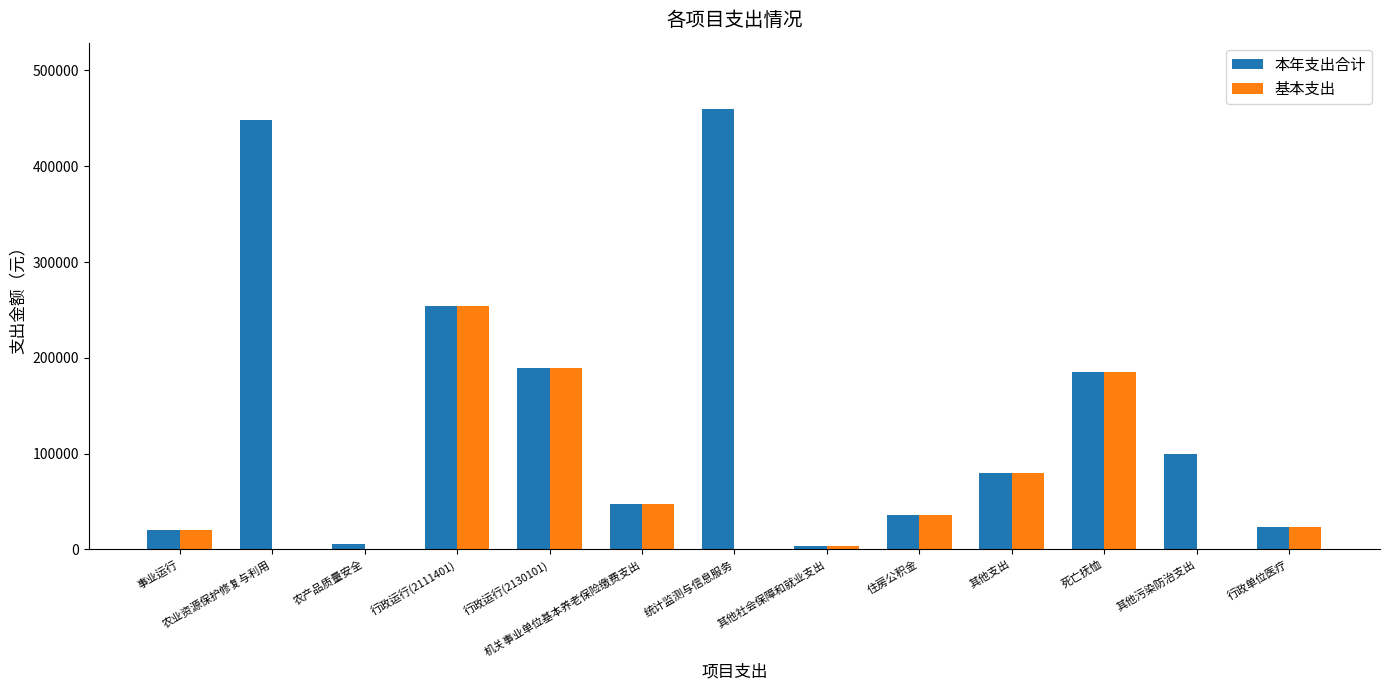

What are all the series names shown in the legend?

本年支出合计, 基本支出